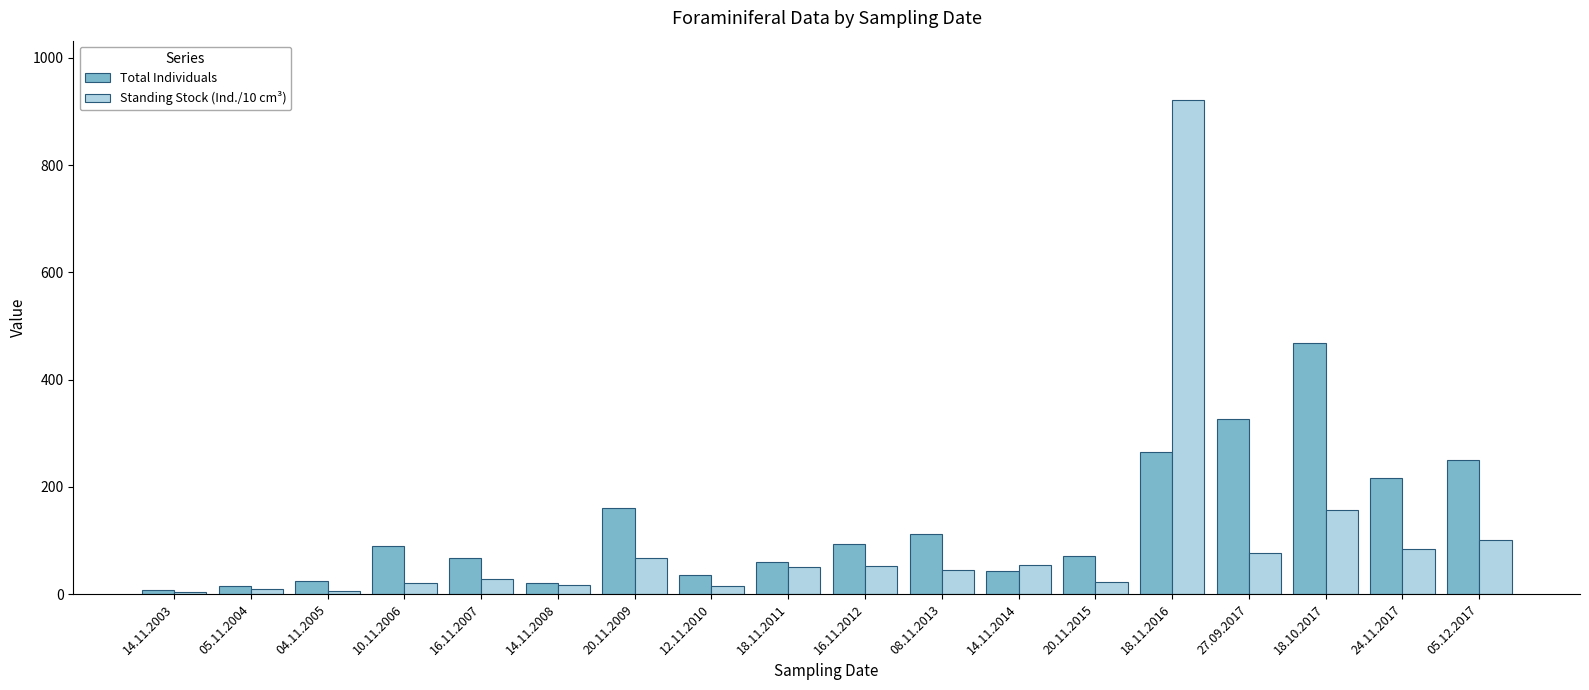

List the series in order of their overall mean, lowest first.

Standing Stock (Ind./10 cm³), Total Individuals